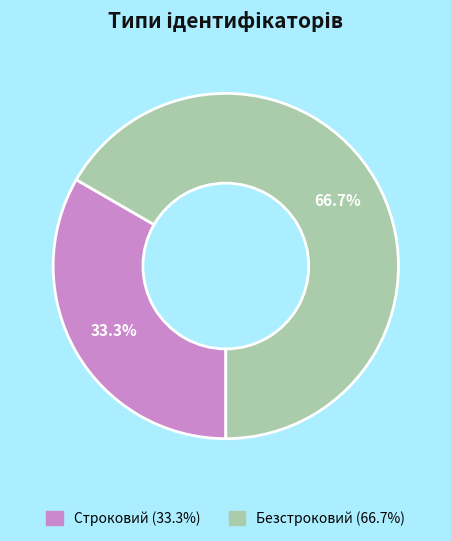

Does Безстроковий account for over 50% of the chart?

Yes